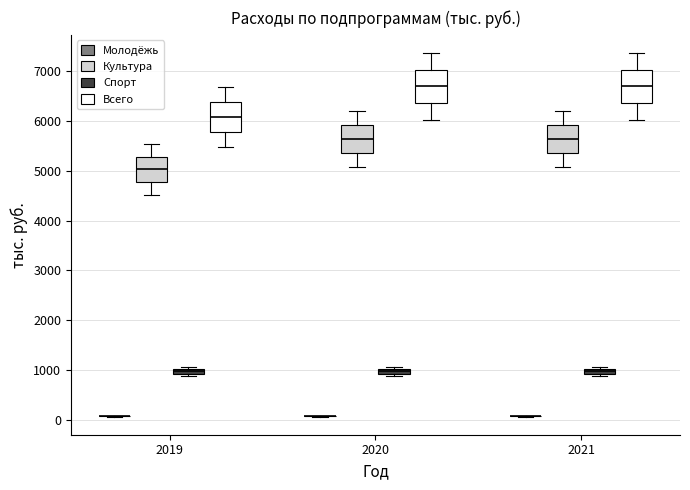

Where is the upper edge of the box for 2021 (Спорт) on the y-axis? The values are not printed on the chart, so give them approximately, as read against the axis.

1000